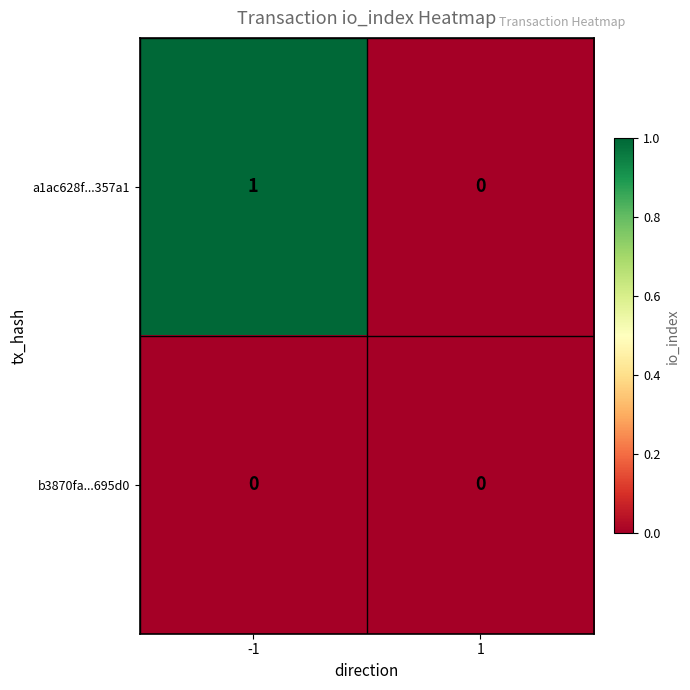

Rank the series by their average value, from lowest to highest.

b3870fa...695d0, a1ac628f...357a1